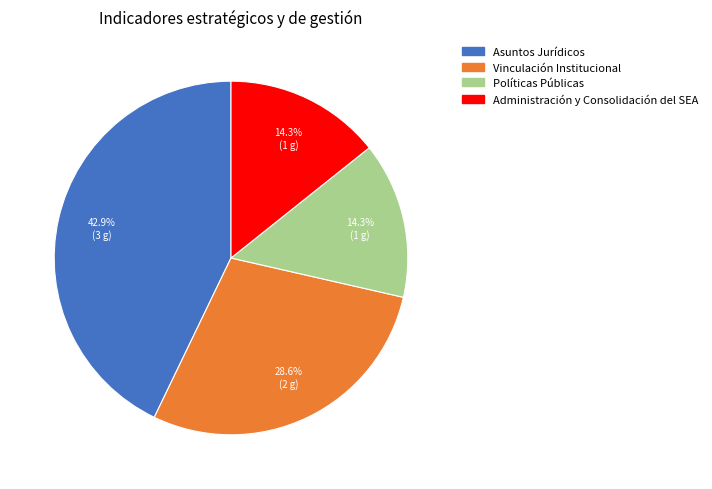

Does Administración y Consolidación del SEA represent more than half of the total?

No